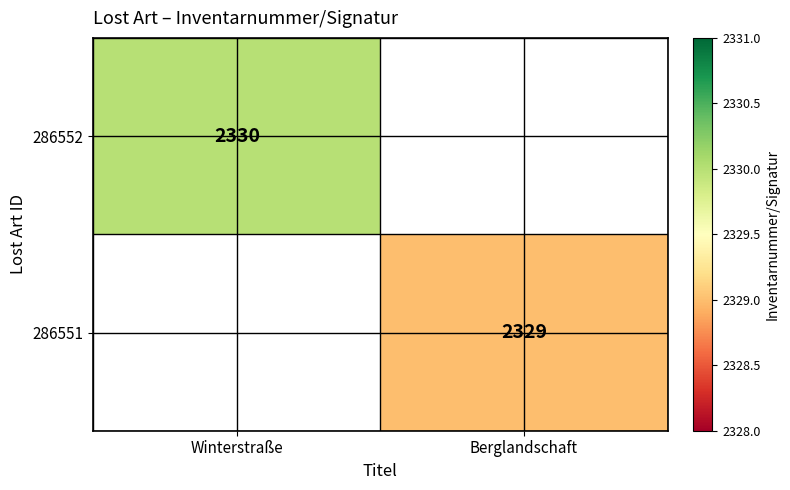

True or false: 286552 has a value of 2330 at Winterstraße.

True